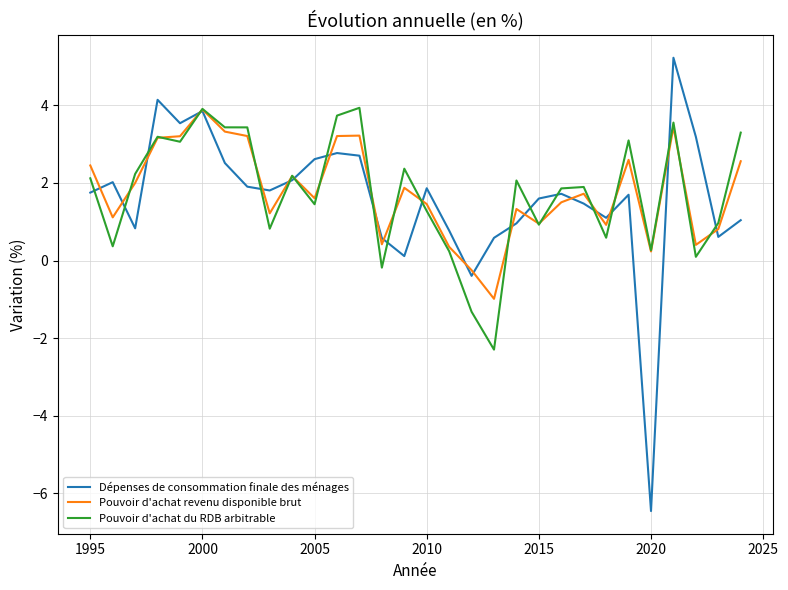

What is the minimum value shown in the chart?

-6.5